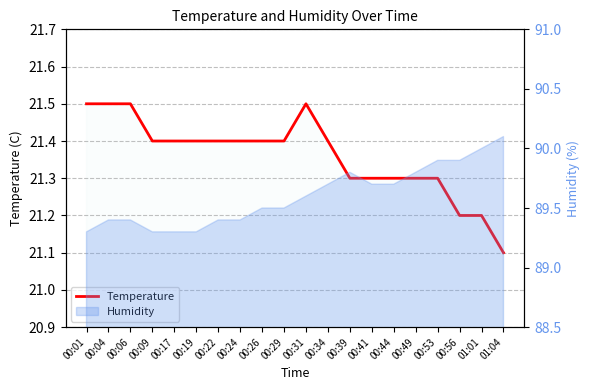

At which category does the chart reach its peak across all series?

00:01